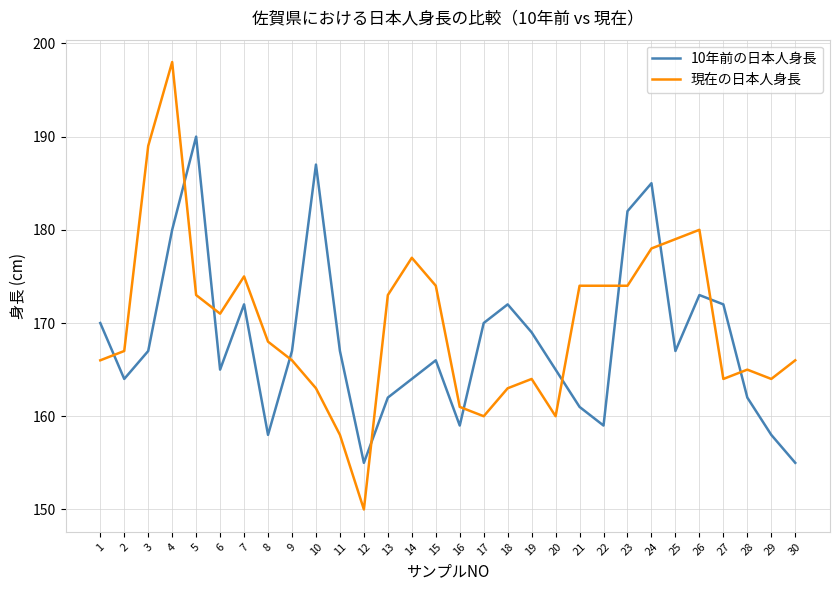

What is the total value across all series at 24?

363